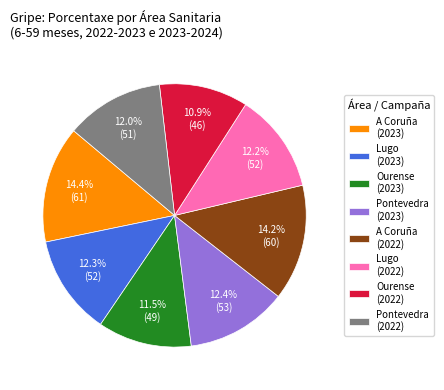

Is there any slice that represents more than half of the pie?

No